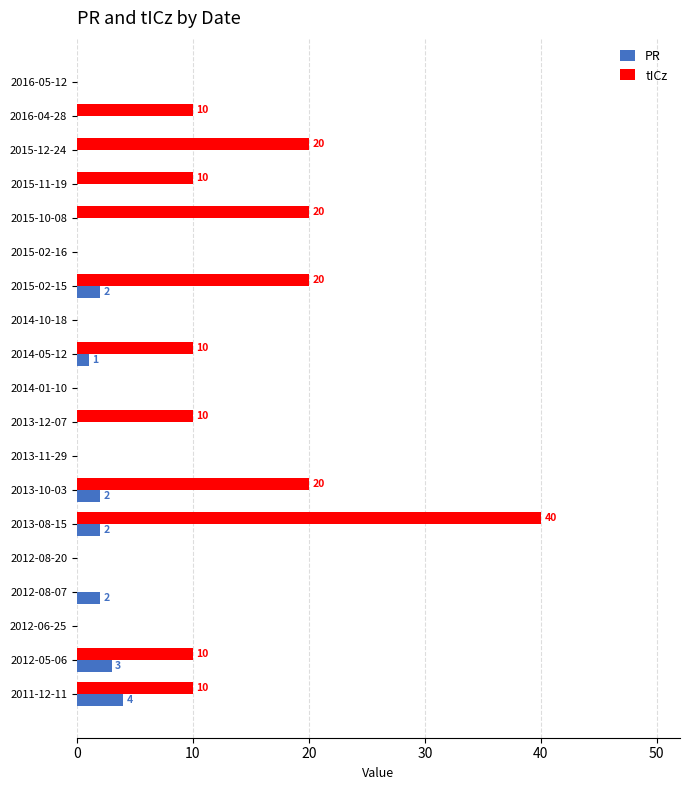

True or false: PR has a value of 2 at 2012-06-25.

False